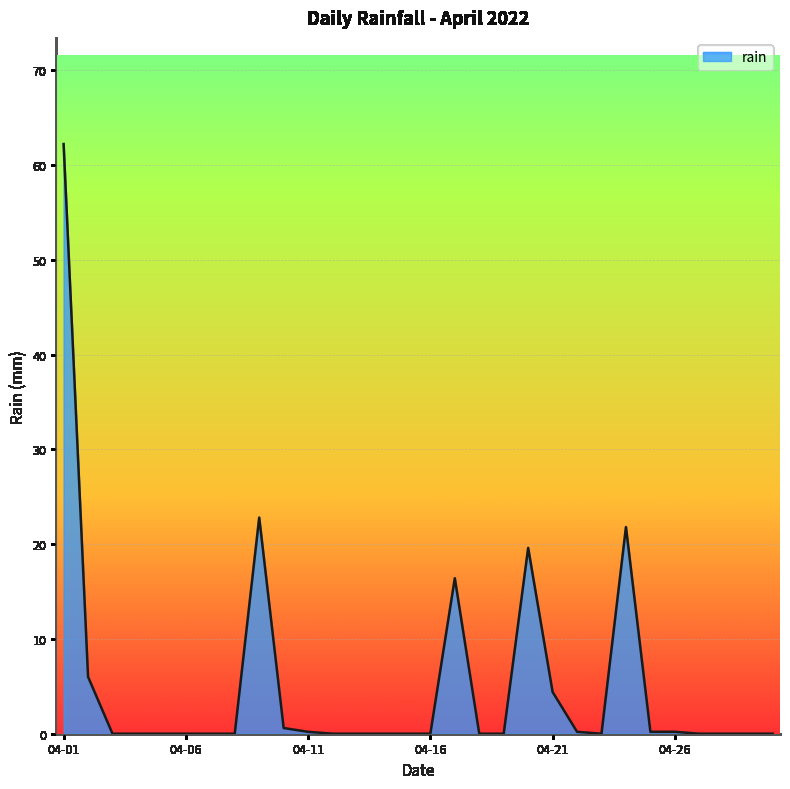

What is the maximum value shown in the chart?

62.2